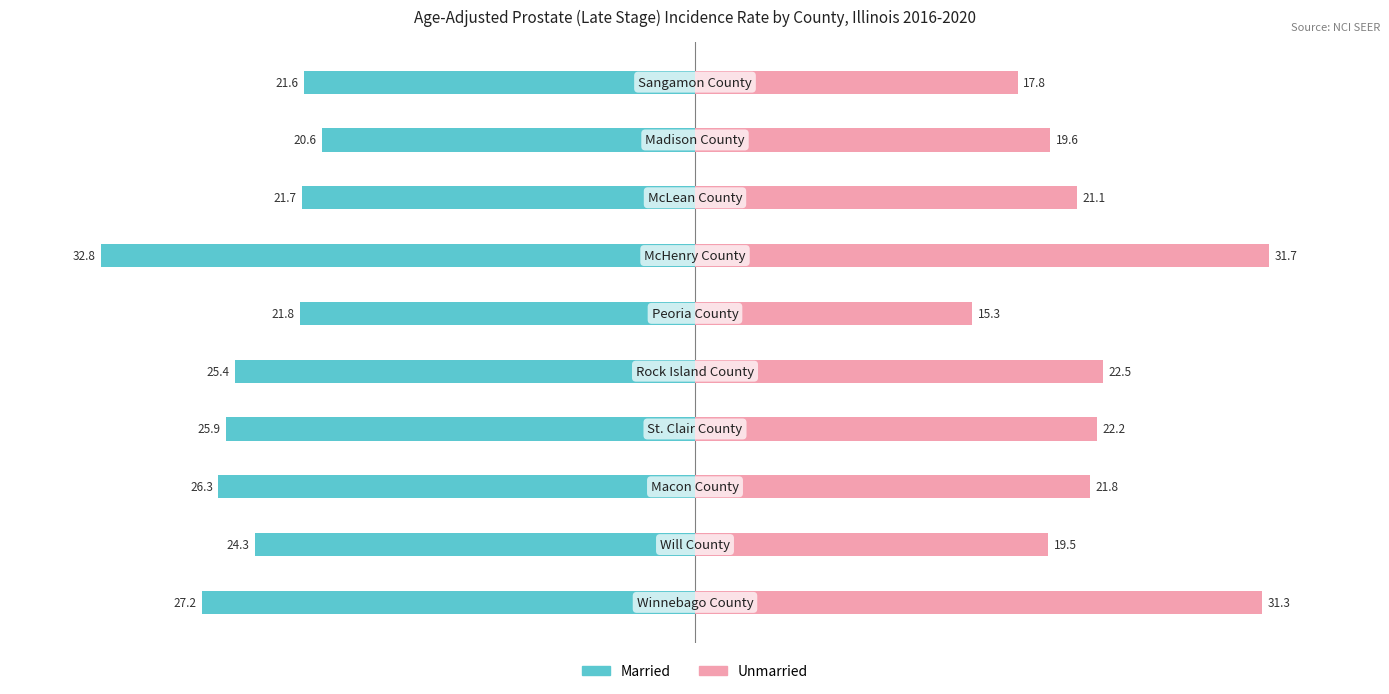

Which series changed the most between 4 and 9?

Unmarried